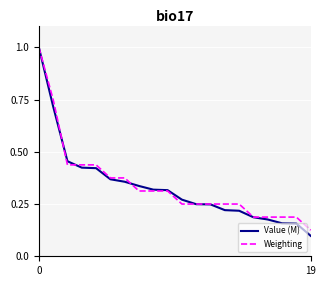

Which series has the widest spread of values?

Value (M)